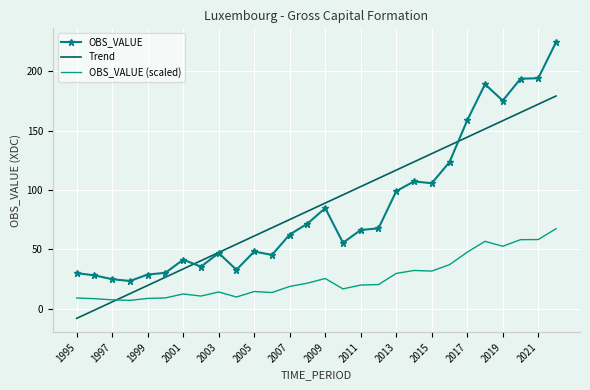

Which series has the widest spread of values?

OBS_VALUE